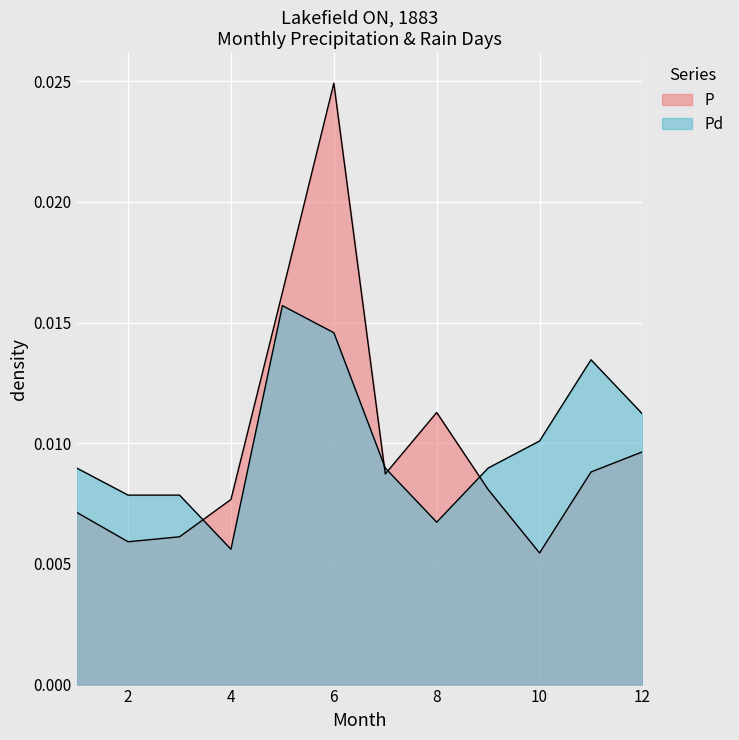

At which label is Pd closest to 0?

4